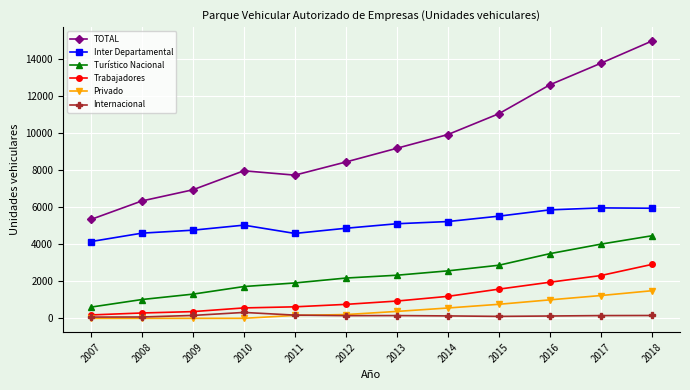

Is this an area chart (filled region under the line)?

No